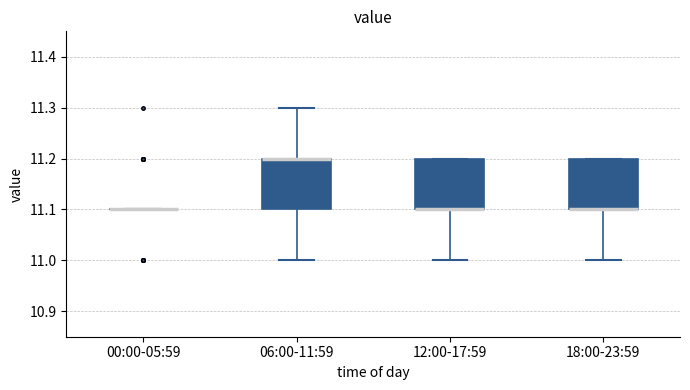

Where is the lower edge of the box for 12:00-17:59 on the y-axis? The values are not printed on the chart, so give them approximately, as read against the axis.

11.1